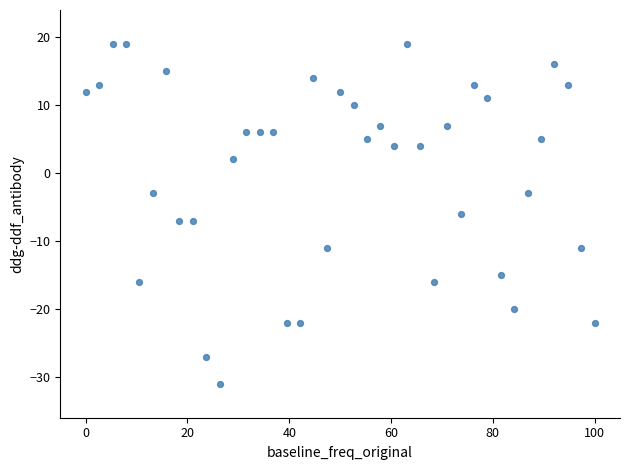

What Y value in the scatter plot is closest to -5?

-6.0